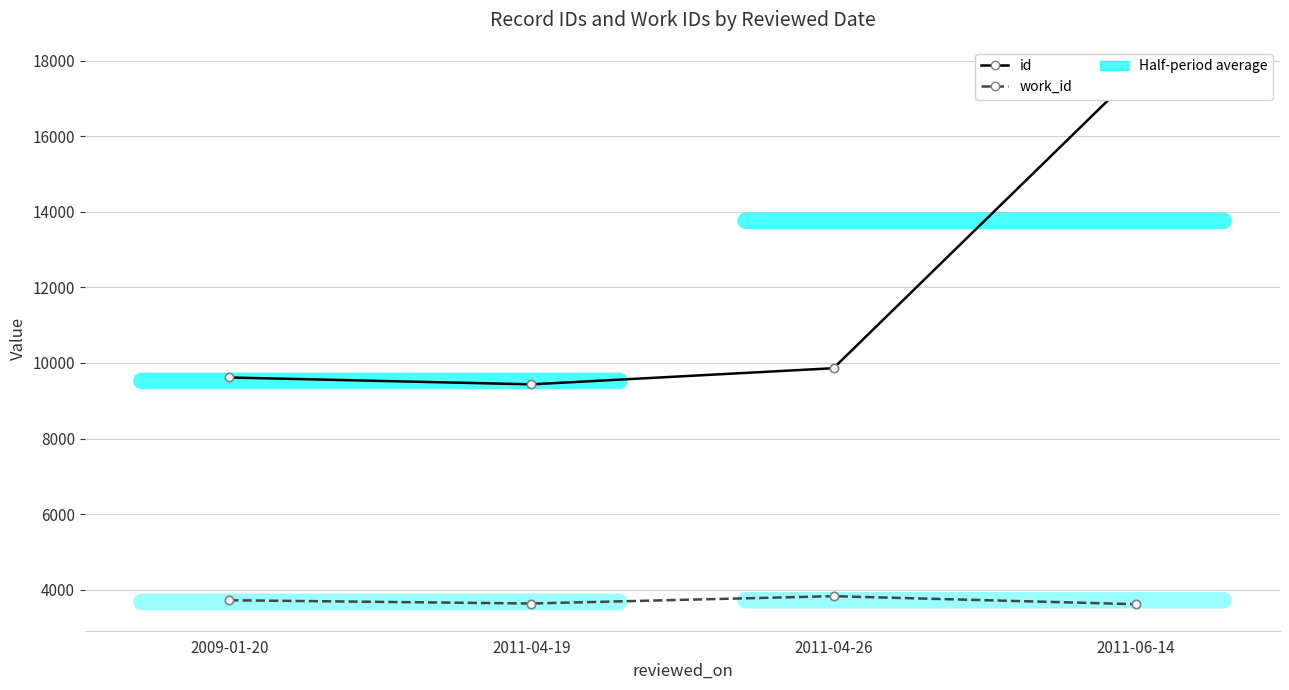

How many lines are shown in the chart?

2